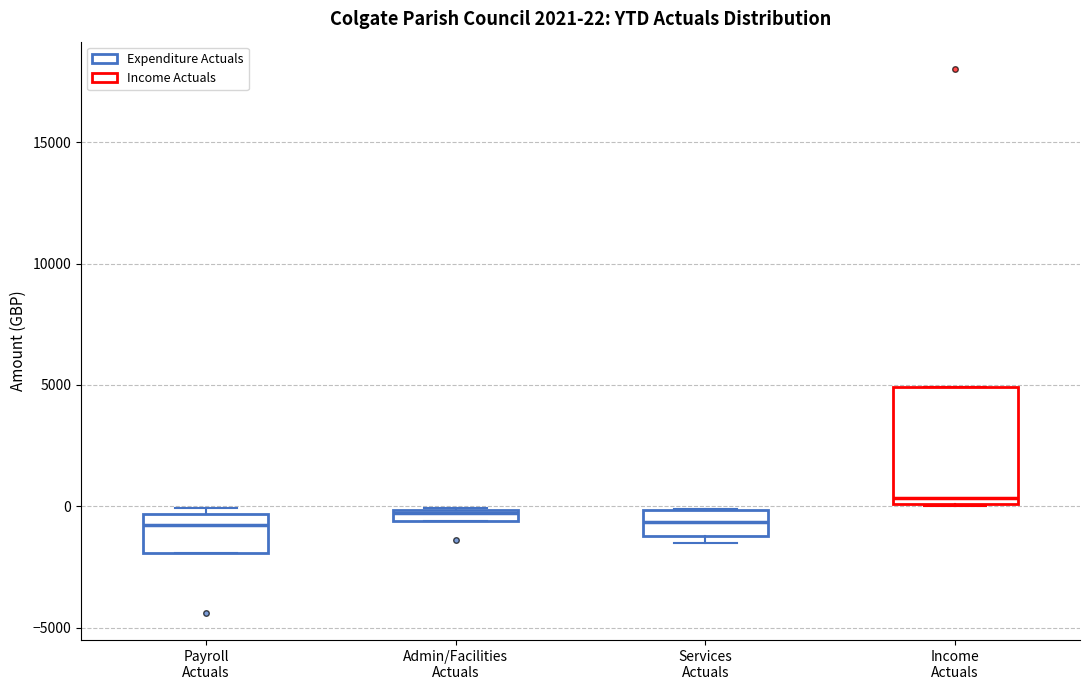

Which box is the tallest, from its lower edge to its upper edge?

Income Actuals